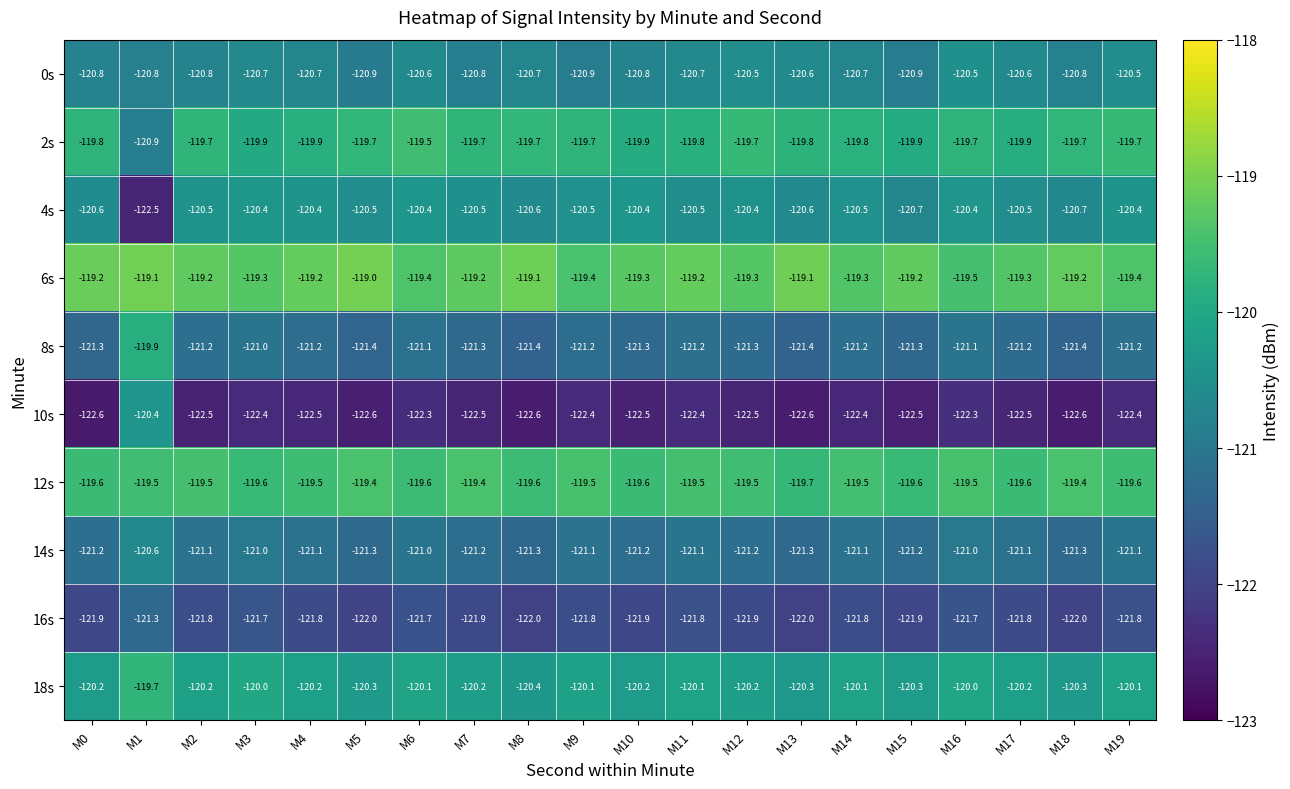

What is the total value across all series at M9?

-1206.6